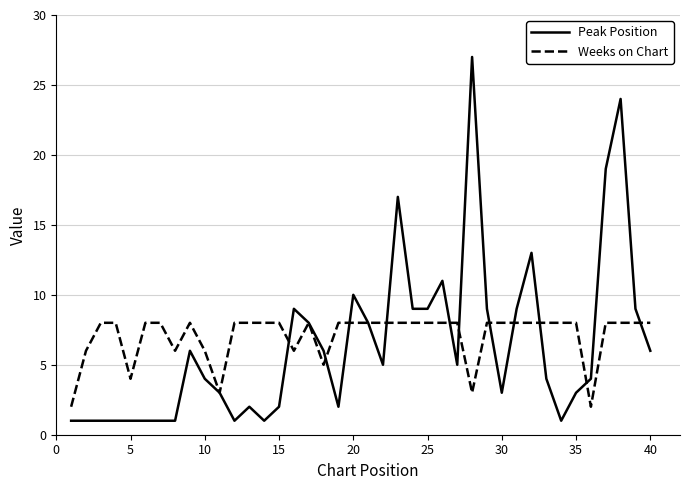

What is the average value of the Peak Position series?

6